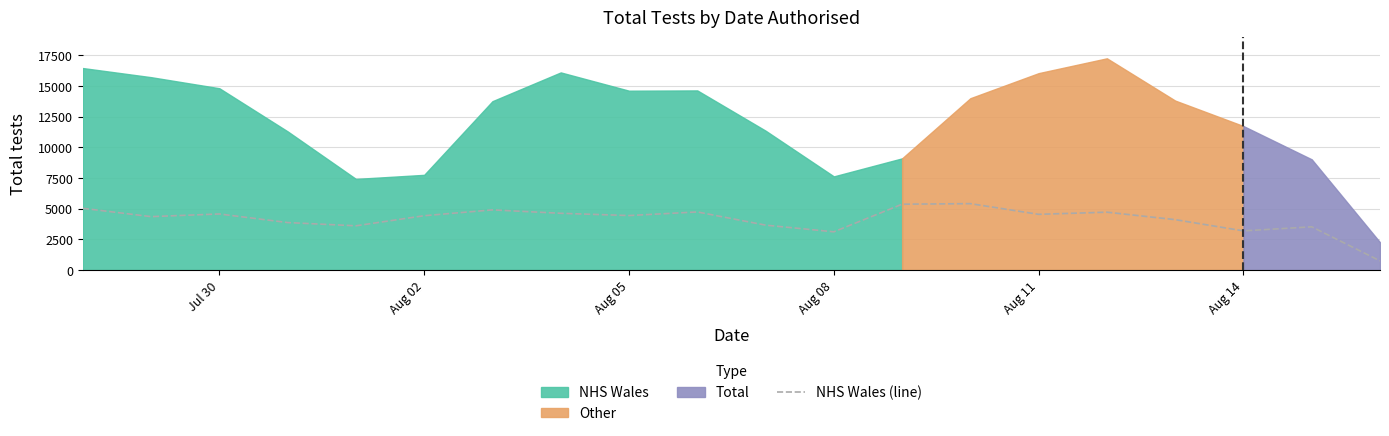

What is the lowest value of the NHS Wales (line) series?

745